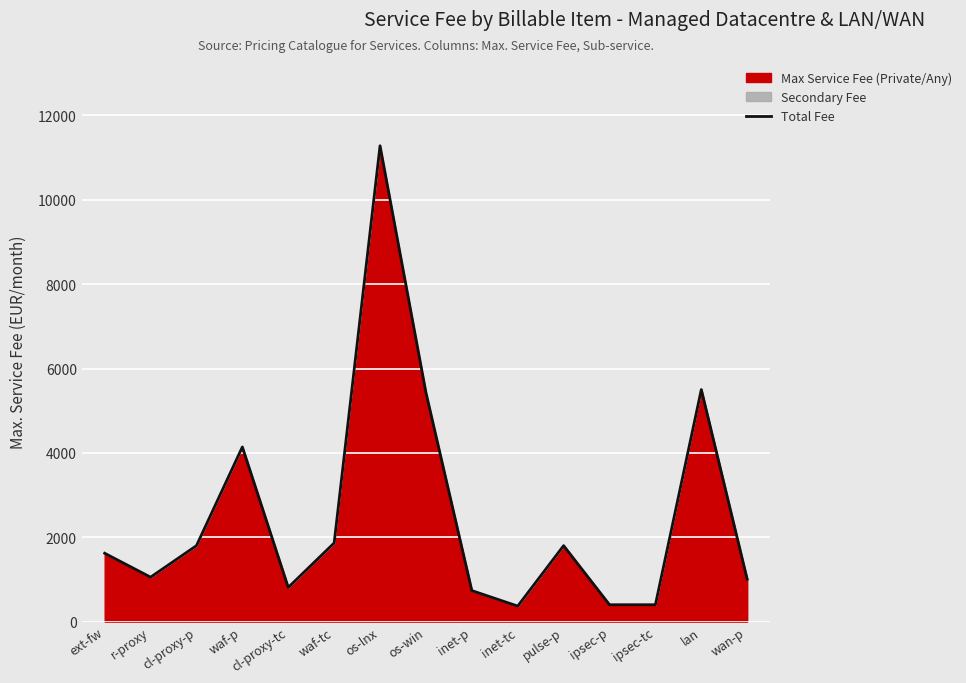

Reading right to left, what are all the values shown in this chart?

wan-p=1003.8	lan=5500.8	ipsec-tc=399.1	ipsec-p=399.1	pulse-p=1800.0	inet-tc=367.2	inet-p=734.4	os-win=5431.5	os-lnx=11281.5	waf-tc=1863.0	cl-proxy-tc=810.0	waf-p=4140.0	cl-proxy-p=1800.0	r-proxy=1053.0	ext-fw=1620.0